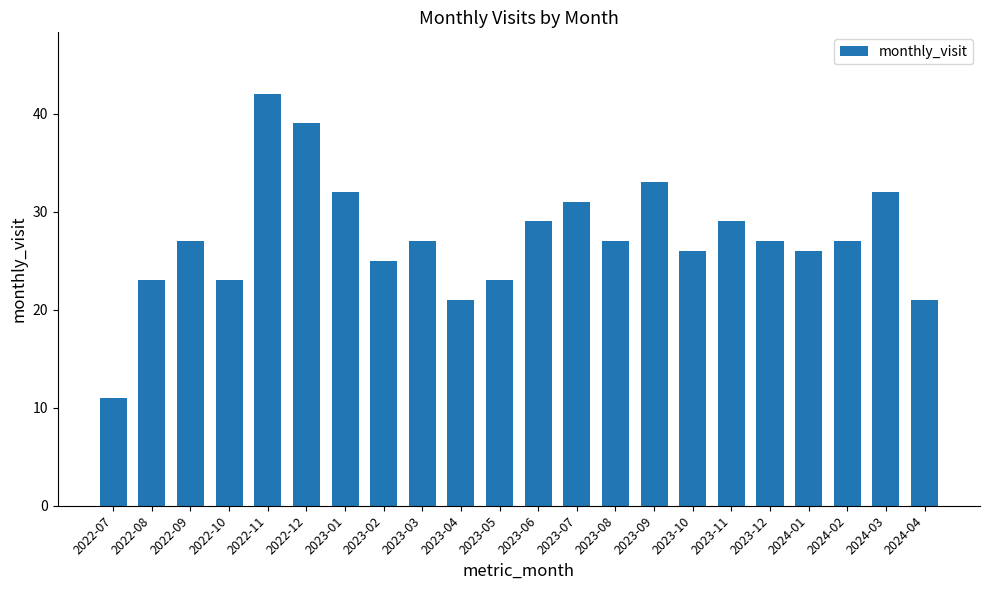

What is the label of the 2nd bar from the right?

2024-03